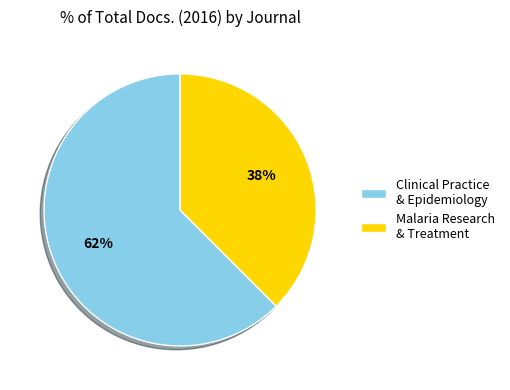

To the nearest percent, what is the average slice percentage?

50%